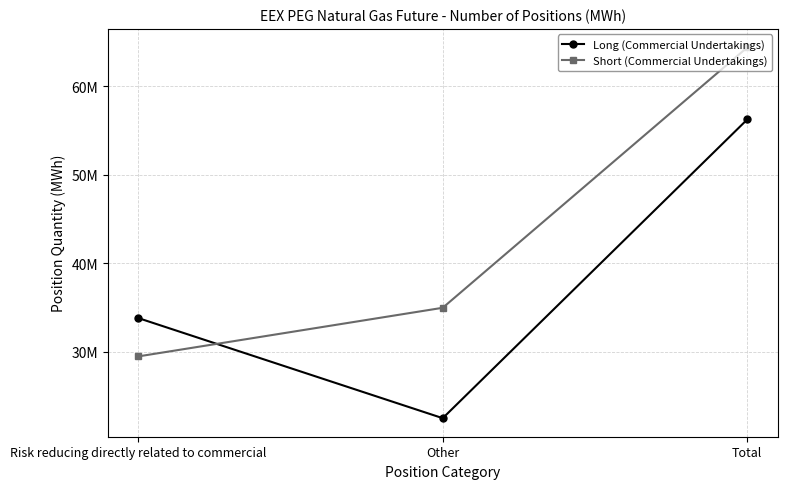

Rank the series by their maximum value, from highest to lowest.

Short (Commercial Undertakings), Long (Commercial Undertakings)